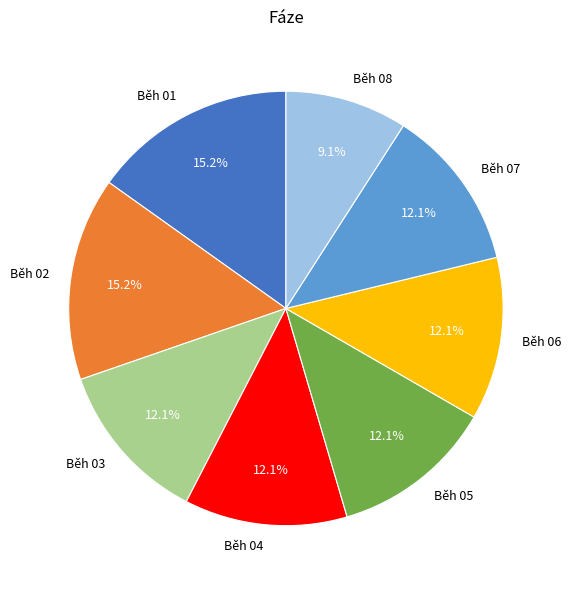

Is the sum of Běh 03 and Běh 08 greater than half?

No